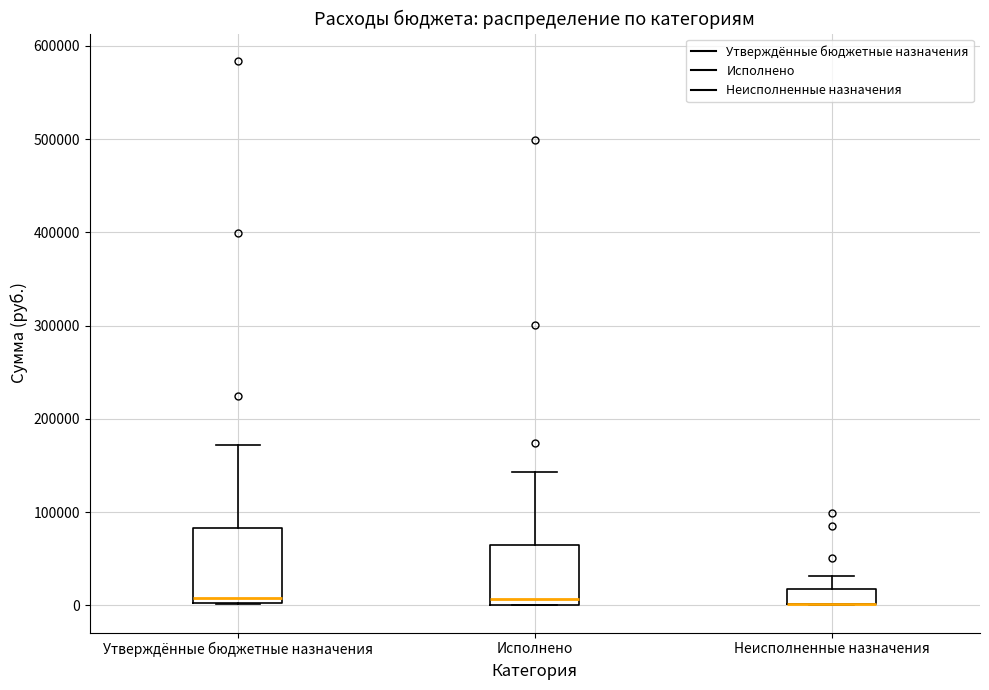

Reading left to right, transcribe this box plot: for each box, give where its median line is, the range the box spans, and where its two whiskers end, as read against the y-axis. The values are not printed on the chart, so give them approximately, as read against the axis.

Утверждённые бюджетные назначения: median 10000, box 0 to 80000, whiskers 0 to 170000
Исполнено: median 10000, box 0 to 60000, whiskers 0 to 140000
Неисполненные назначения: median 0 (drawn on the box's lower edge), box 0 to 20000, whiskers 0 to 30000